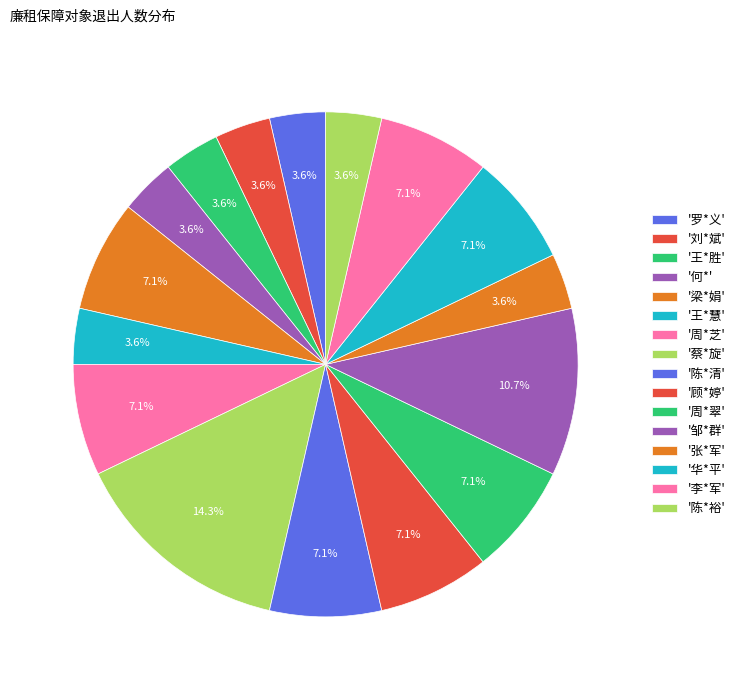

How many slices are in this pie chart?

16